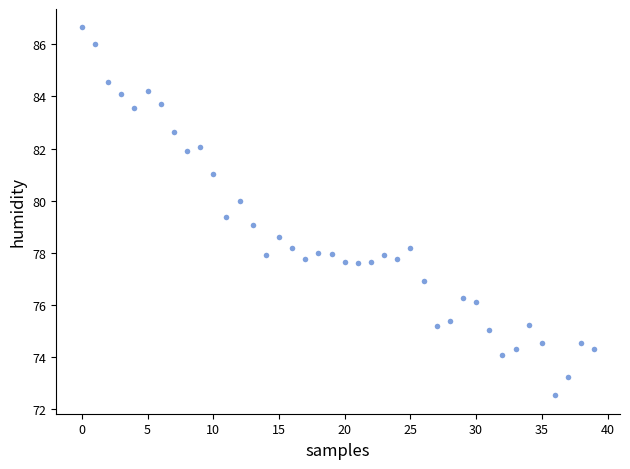

What is the range of Y values (max minus min)?

14.1